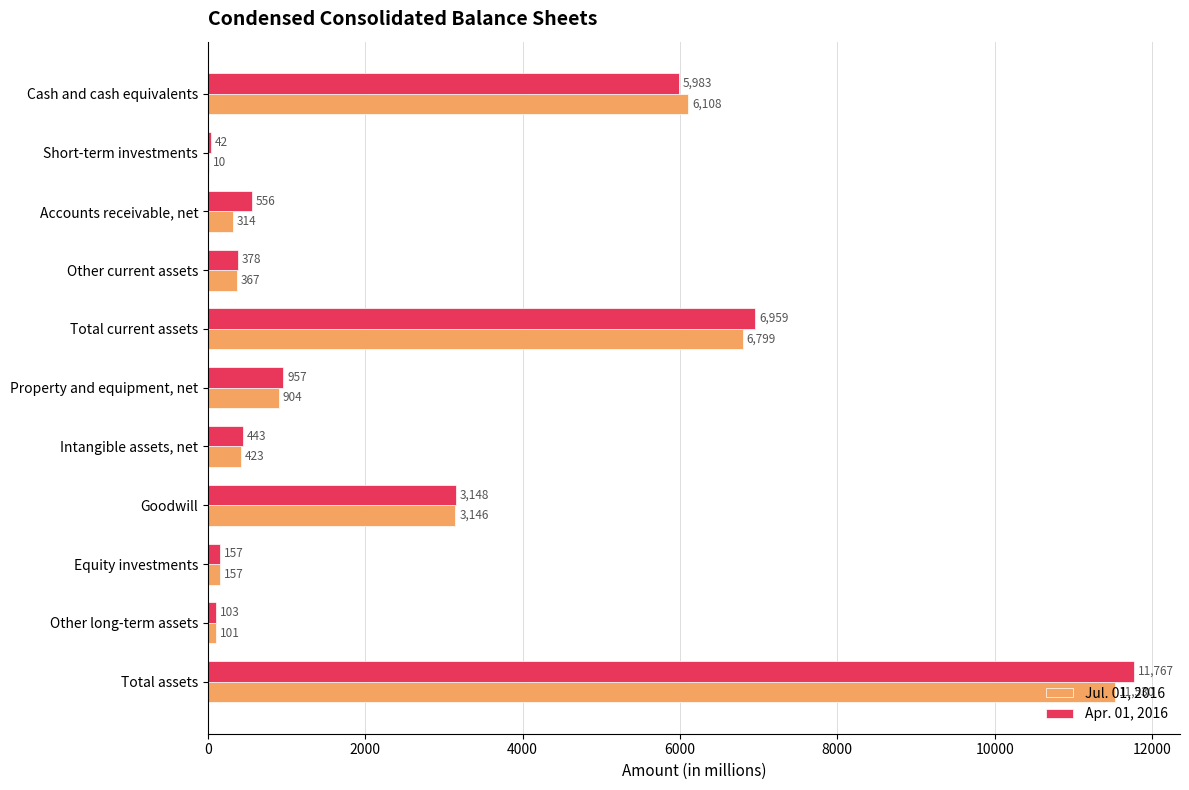

What is the sum of the Jul. 01, 2016 values at Intangible assets, net and Cash and cash equivalents?

6531